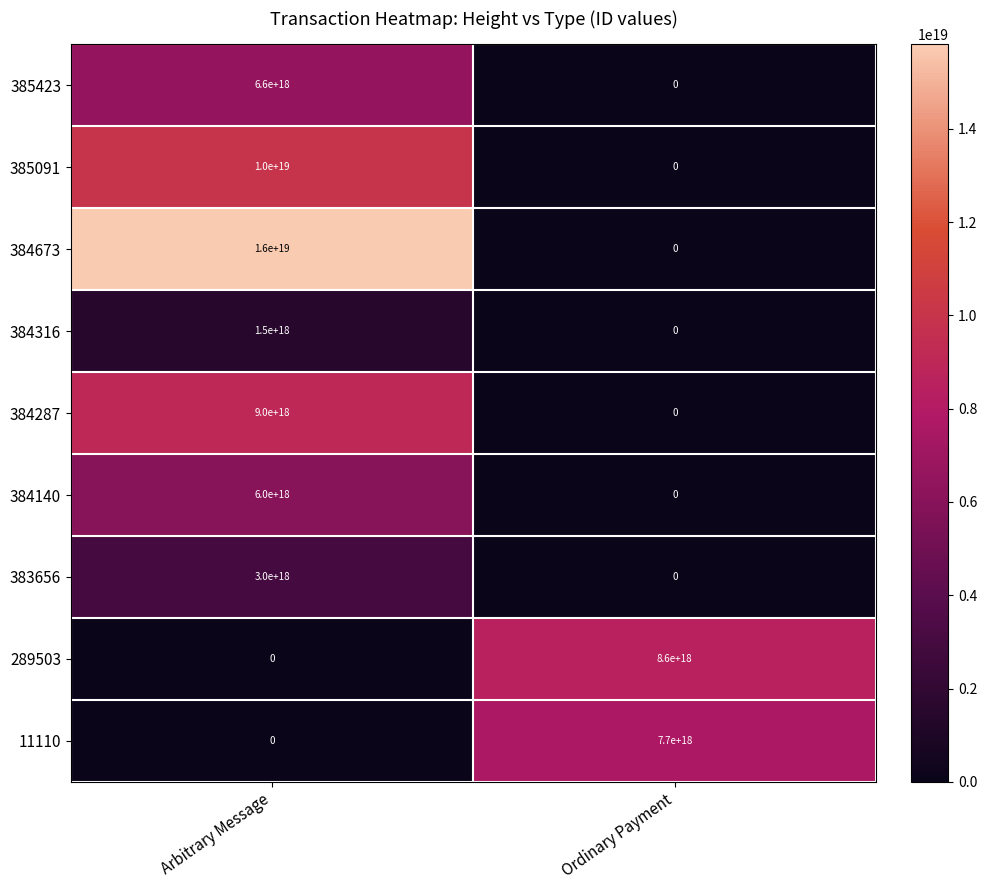

Which label corresponds to the largest value in the chart?

Arbitrary Message